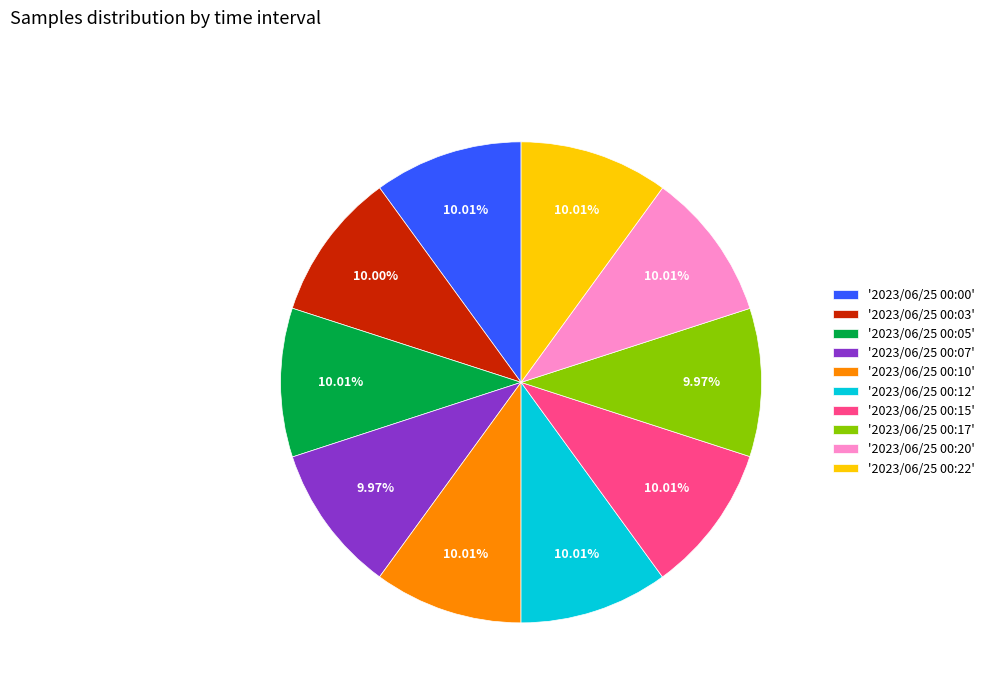

Does any single category account for the majority?

No